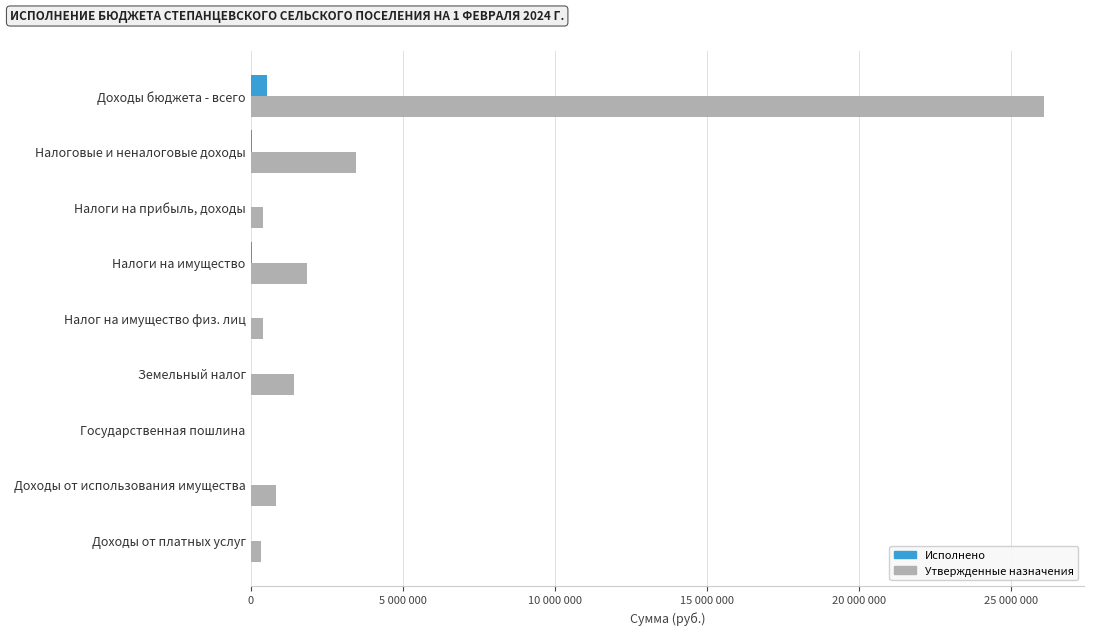

What are all the series names shown in the legend?

Исполнено, Утвержденные назначения